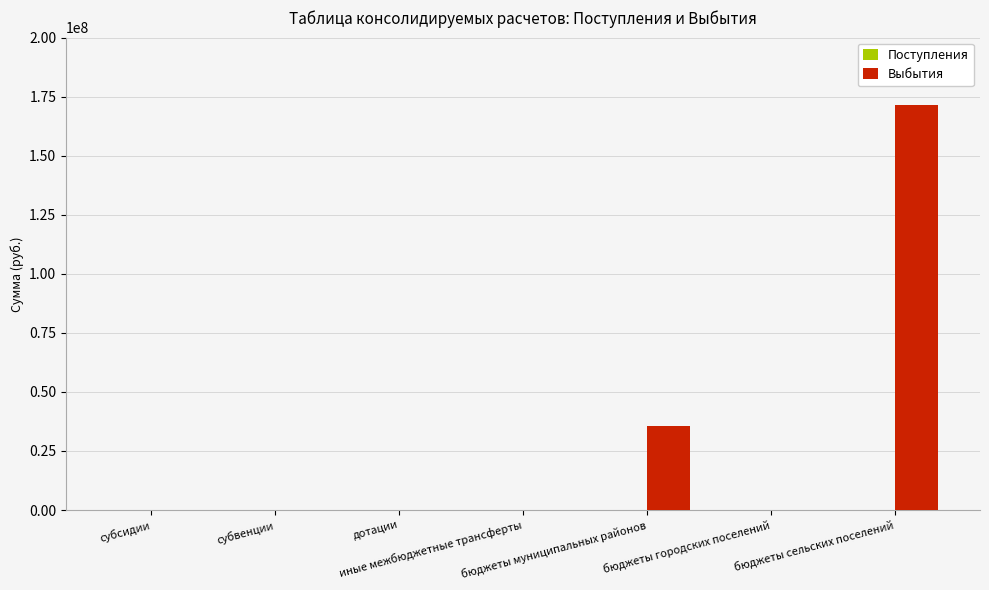

What is the sum of all values?

206875145.2